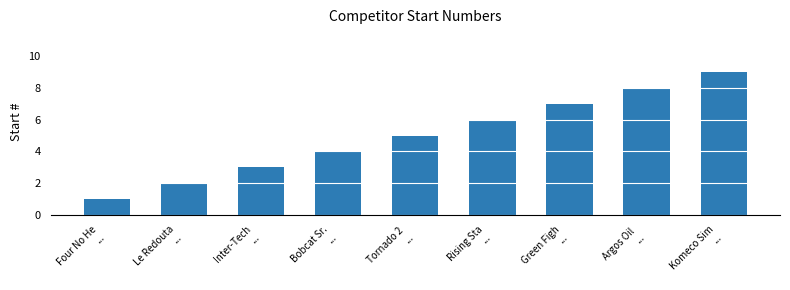

What is the label of the 6th bar from the right?

Bobcat Sr.
...